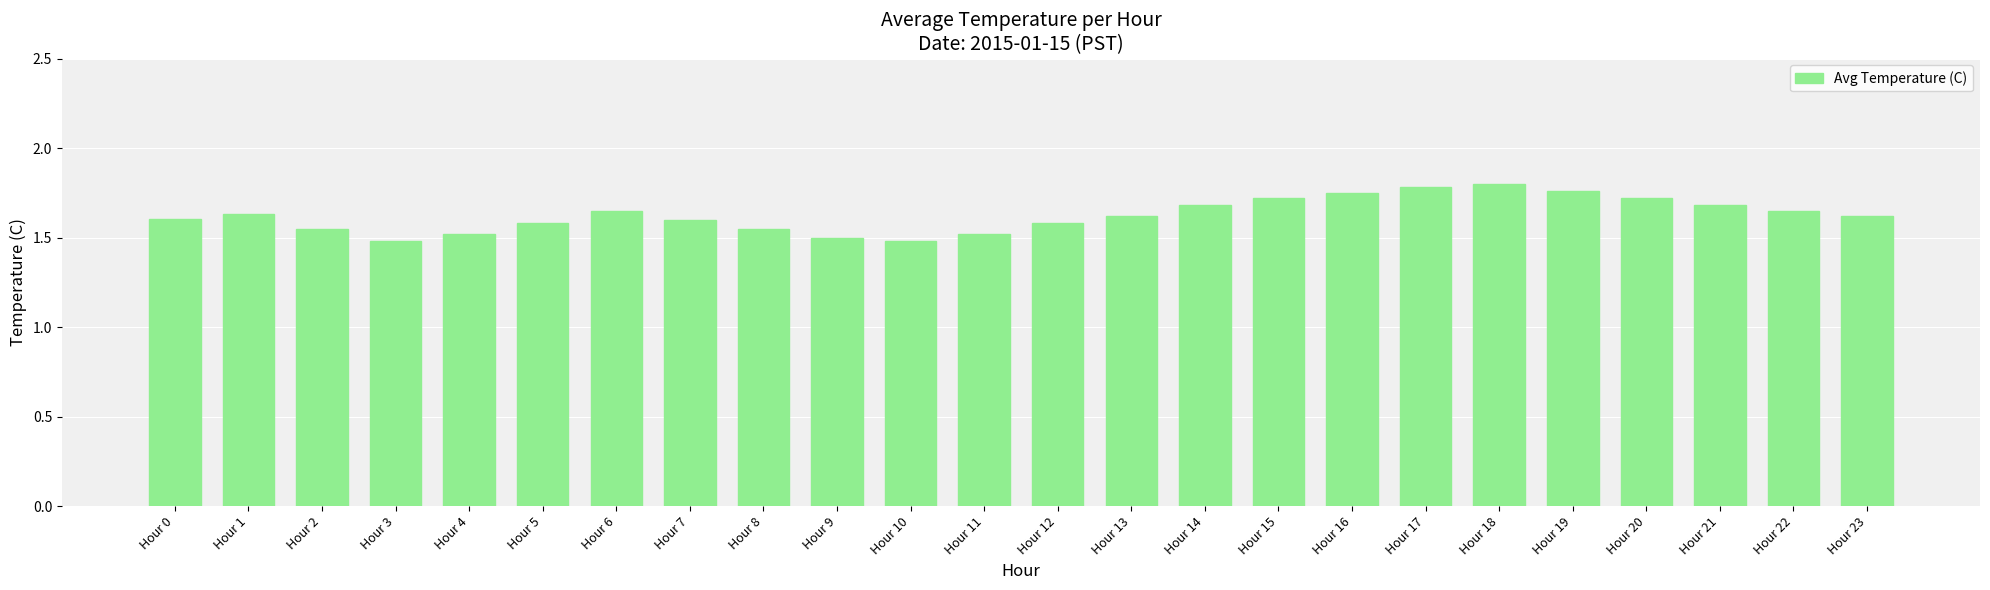

What is the change in value from Hour 9 to Hour 19?

+0.3